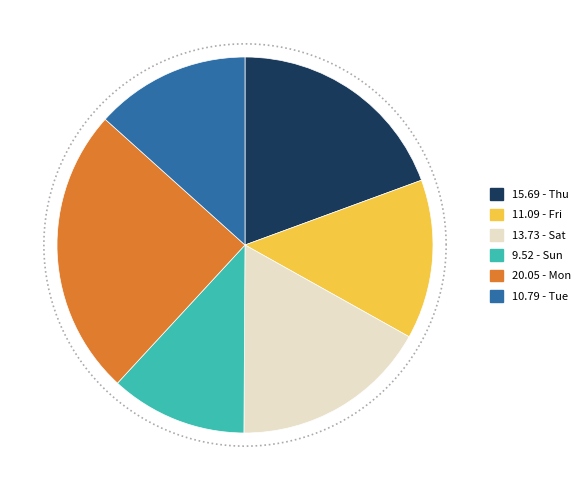

Rank the categories by value from lowest to highest.

Sun, Tue, Fri, Sat, Thu, Mon